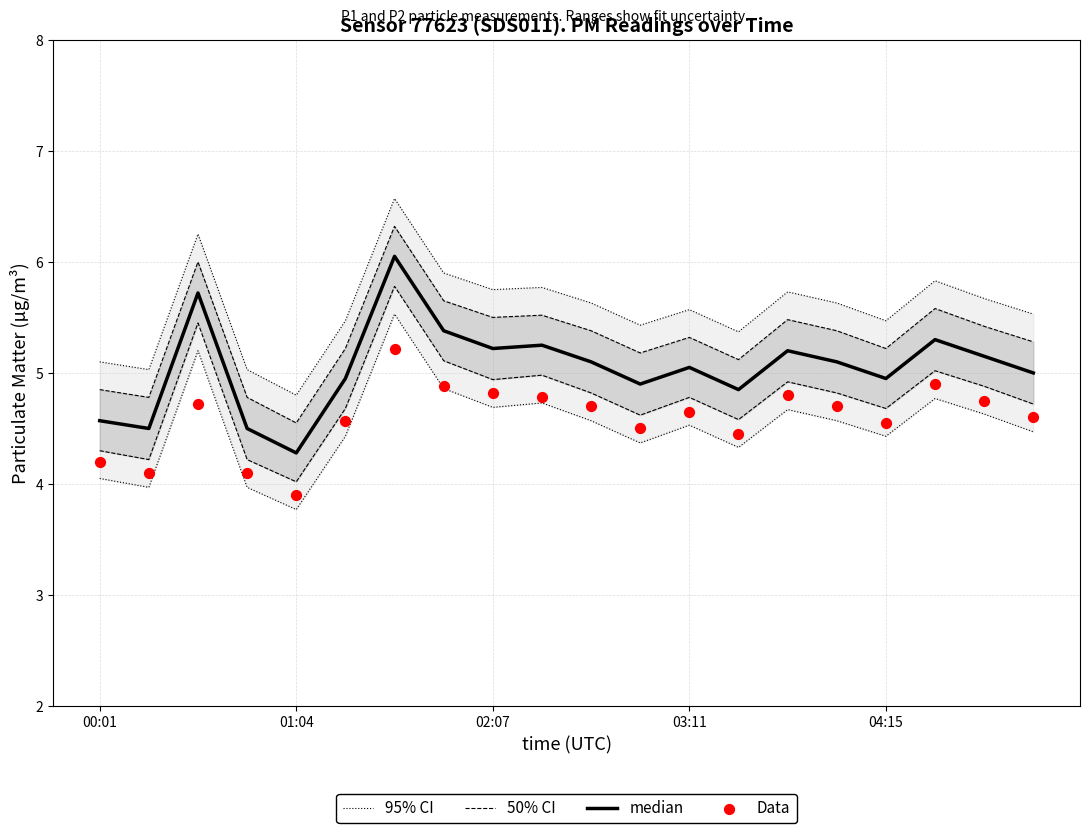

Which series contains the highest Y value?

95% CI